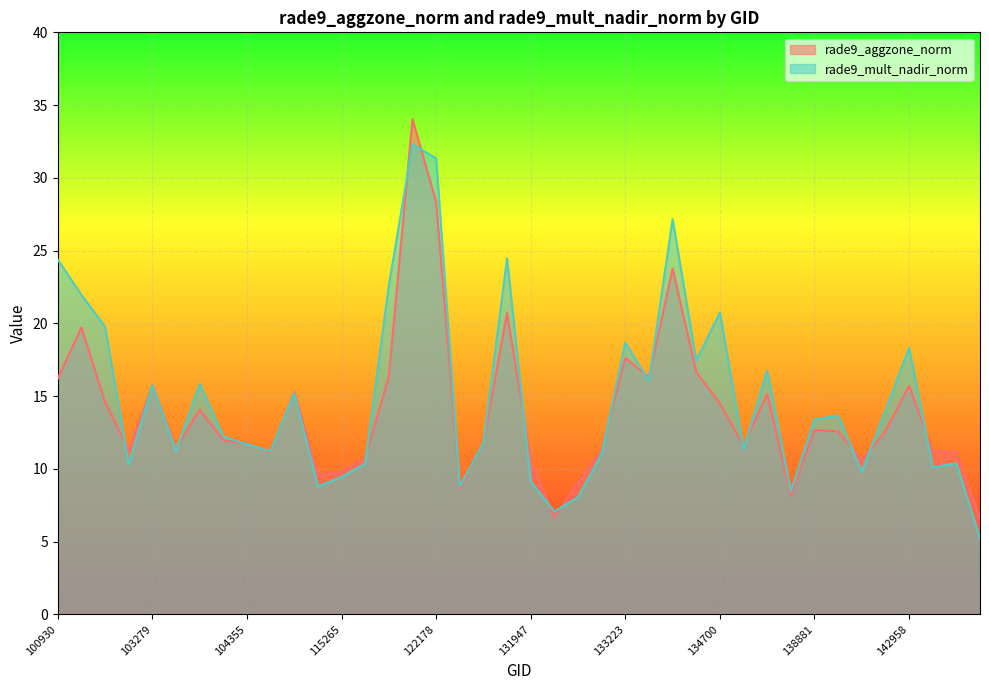

What are all the series names shown in the legend?

rade9_aggzone_norm, rade9_mult_nadir_norm